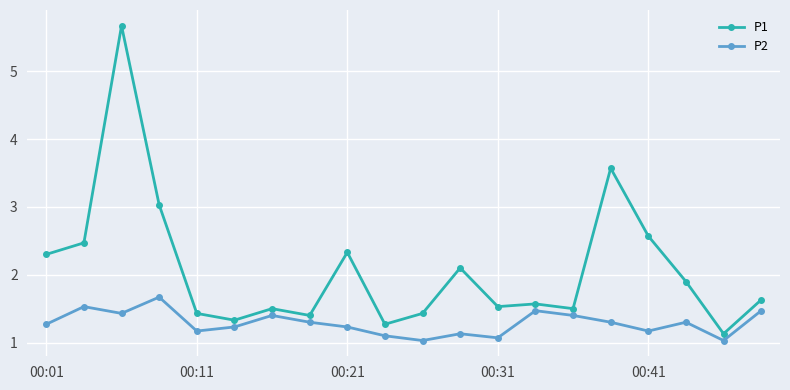

Reading left to right, transcribe all the data shown in this chart.

P1: 2.3	2.5	5.7	3.0	1.4	1.3	1.5	1.4	2.3	1.3	1.4	2.1	1.5	1.6	1.5	3.6	2.6	1.9	1.1	1.6
P2: 1.3	1.5	1.4	1.7	1.2	1.2	1.4	1.3	1.2	1.1	1.0	1.1	1.1	1.5	1.4	1.3	1.2	1.3	1.0	1.5